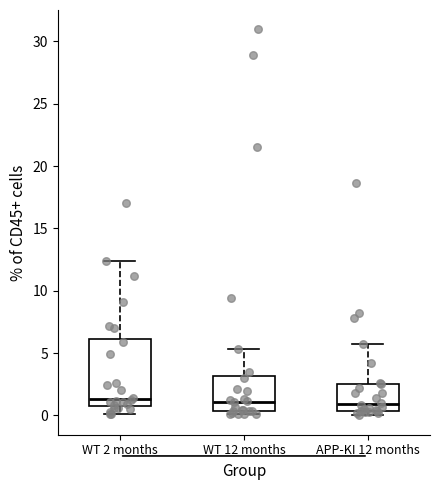

Comparing the boxes themselves (not the whiskers), which one is the tallest?

WT 2 months